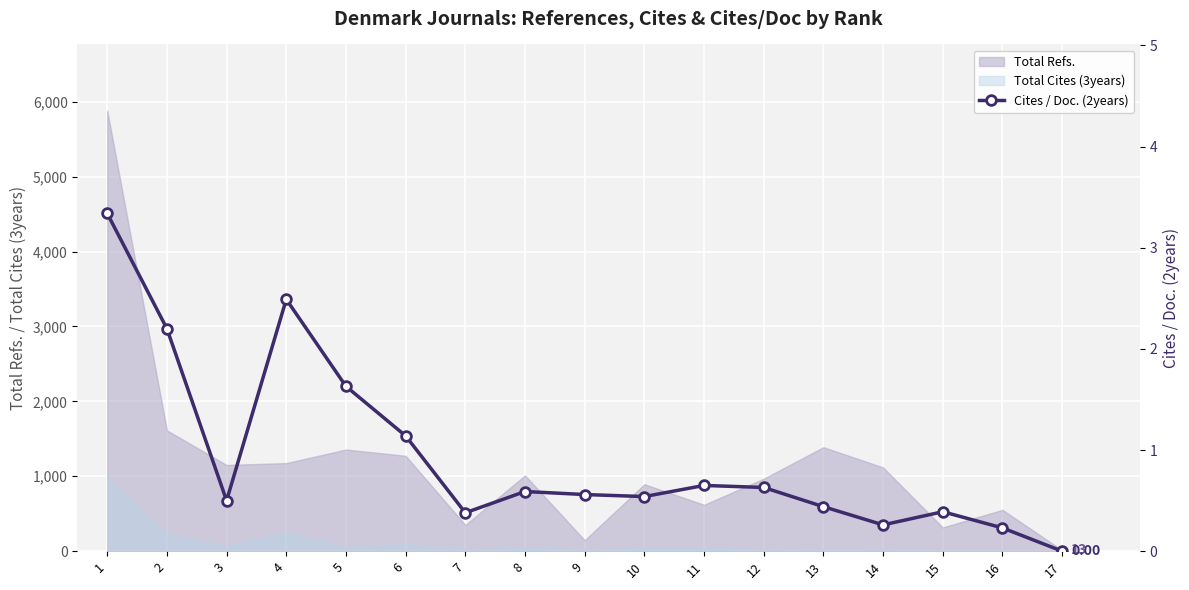

Between 17 and 8, which is larger?

8